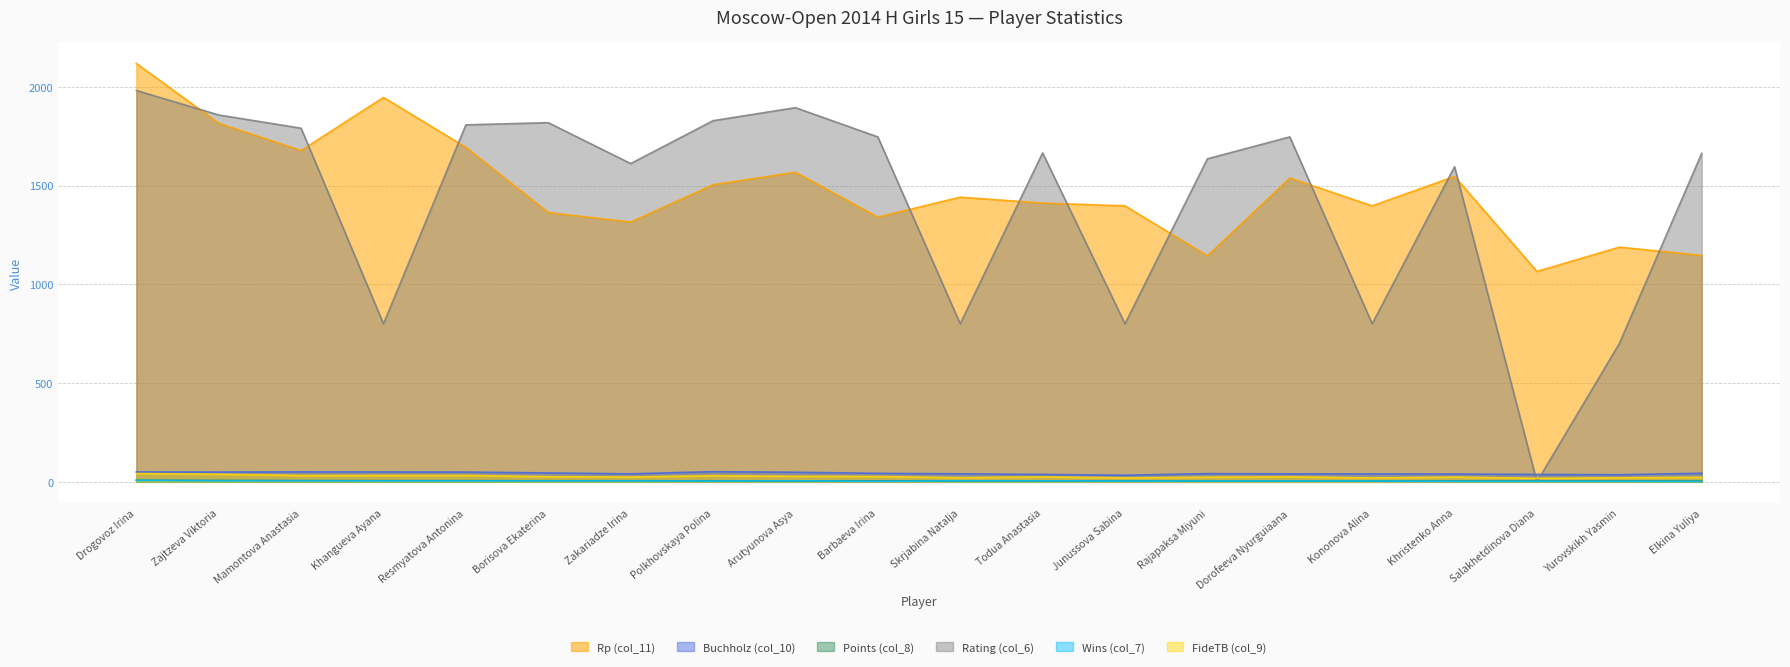

At Dorofeeva Nyurguiaana, list the series in order from smallest to largest.

Wins (col_7), Points (col_8), FideTB (col_9), Buchholz (col_10), Rp (col_11), Rating (col_6)